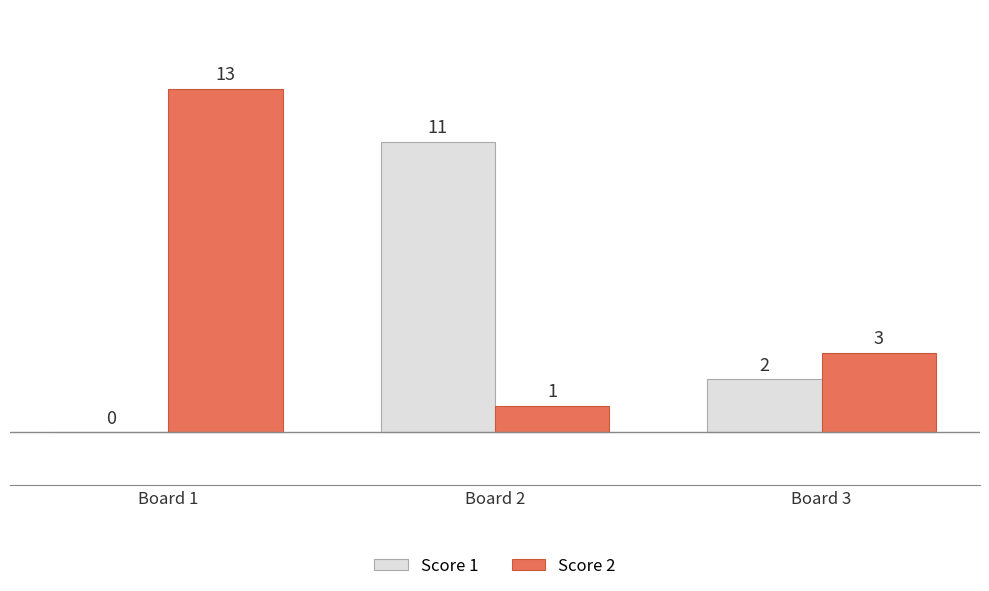

How many distinct data groups are displayed?

2